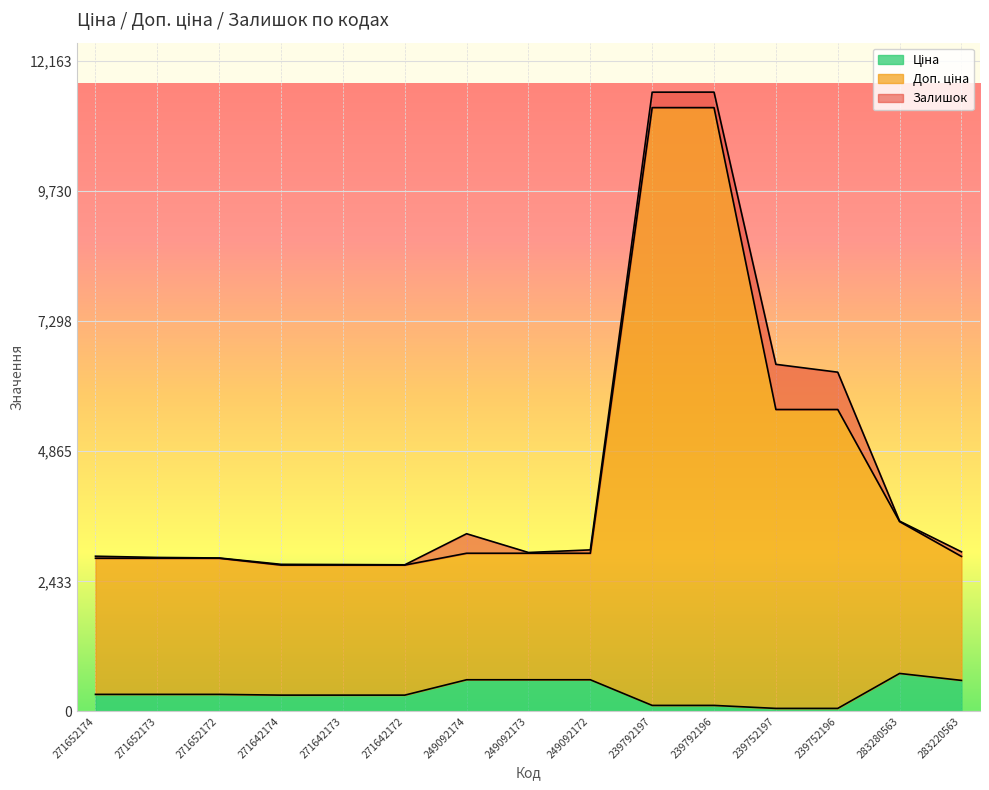

What is the sum of the Ціна values at 271652173 and 283280563?

1028.3